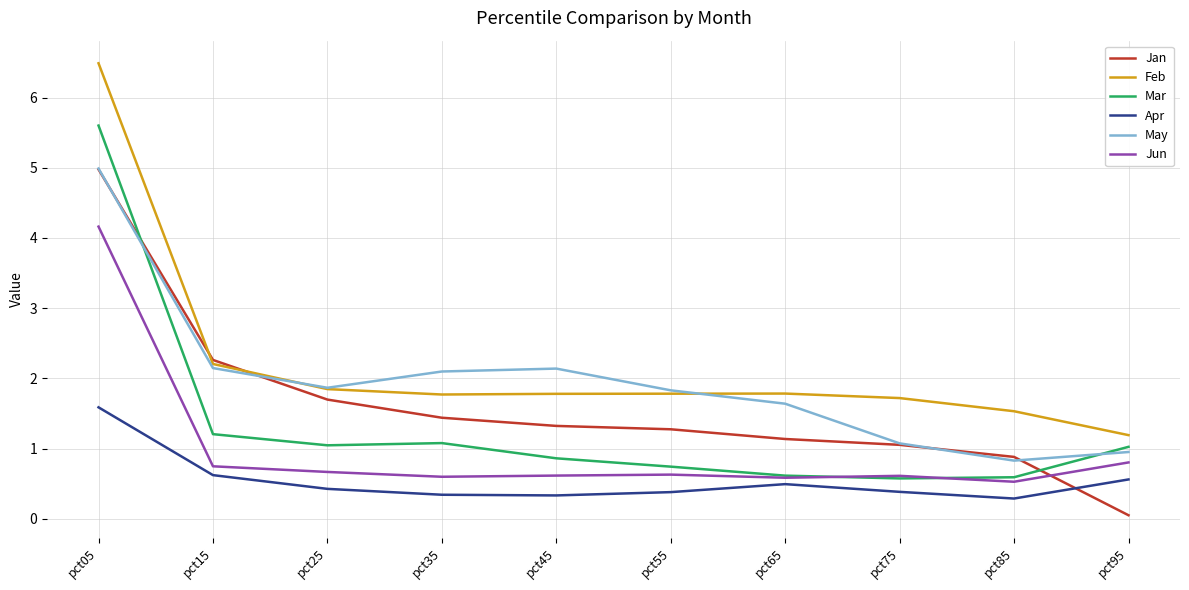

What is the average value of the Mar series?

1.3